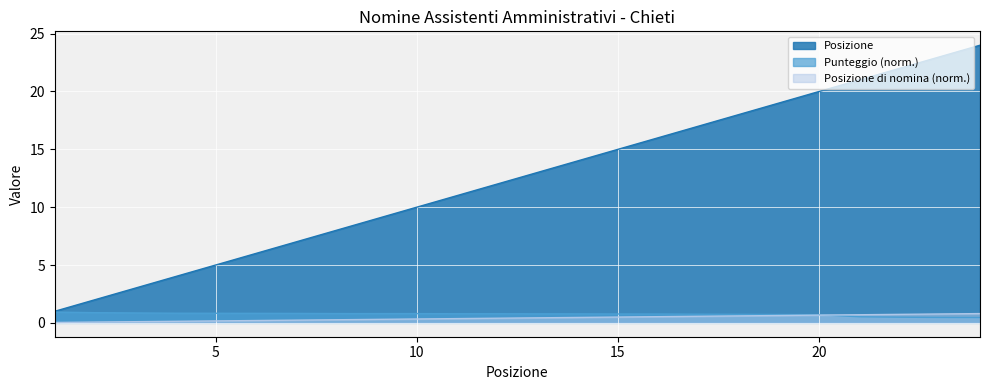

What is the average value of the Punteggio series?

0.7